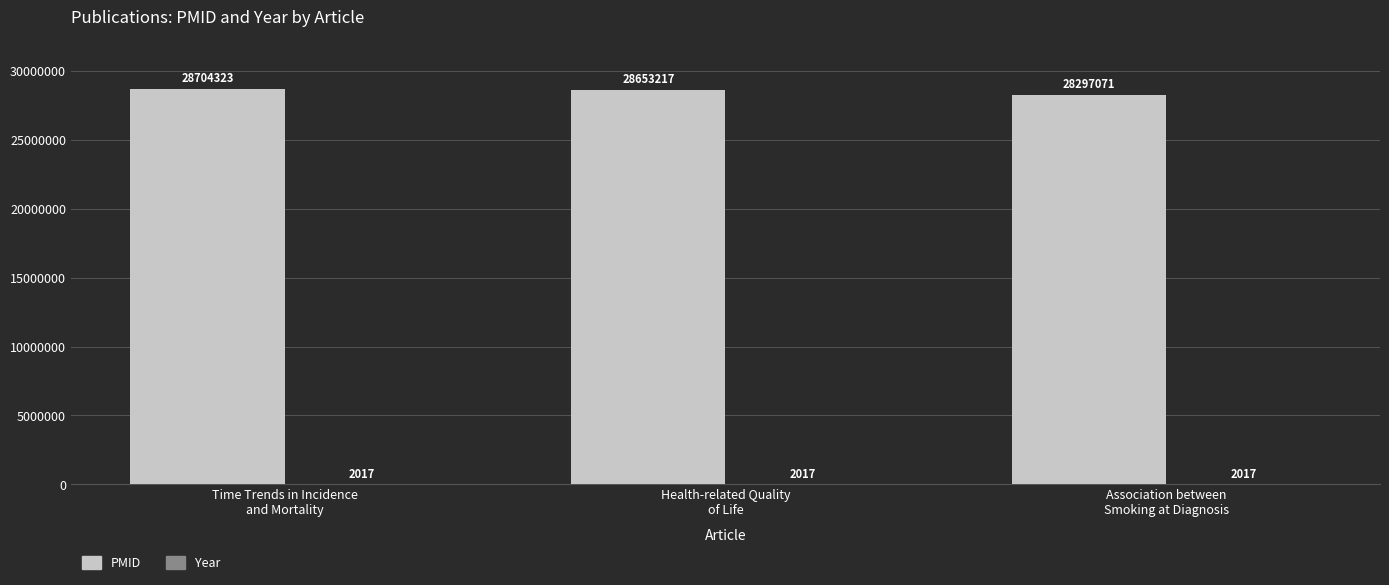

What is the total value across all series at Health-related Quality
of Life?

28655234